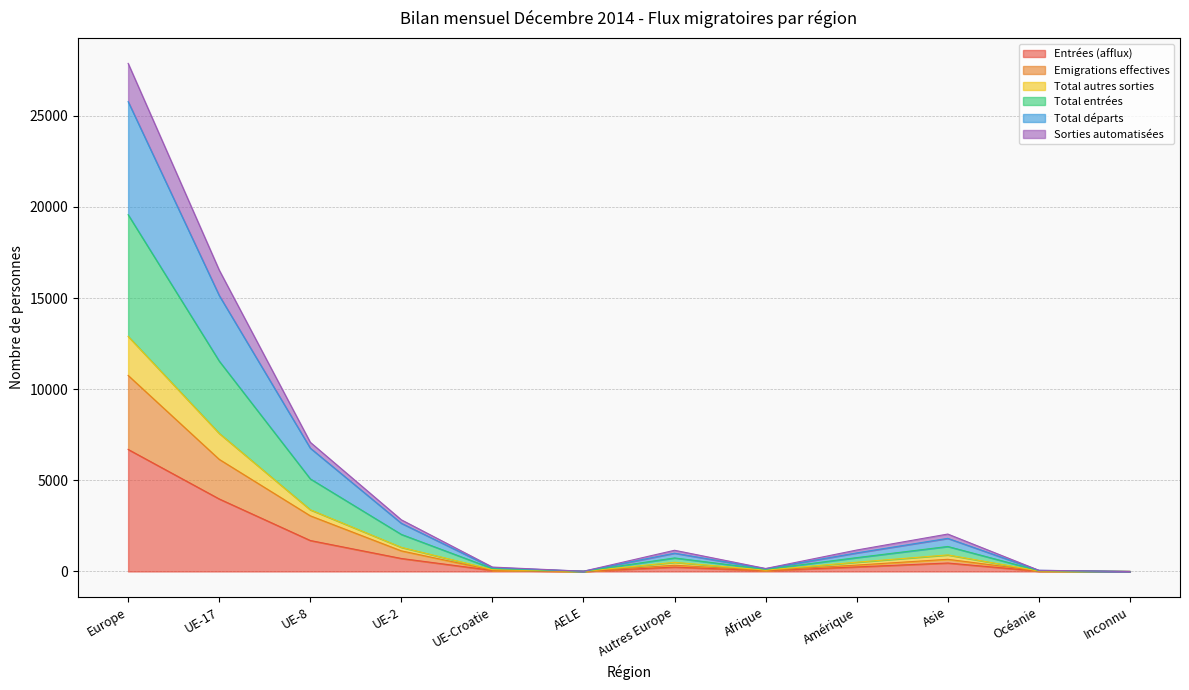

What is the label of the 9th point from the right?

UE-2